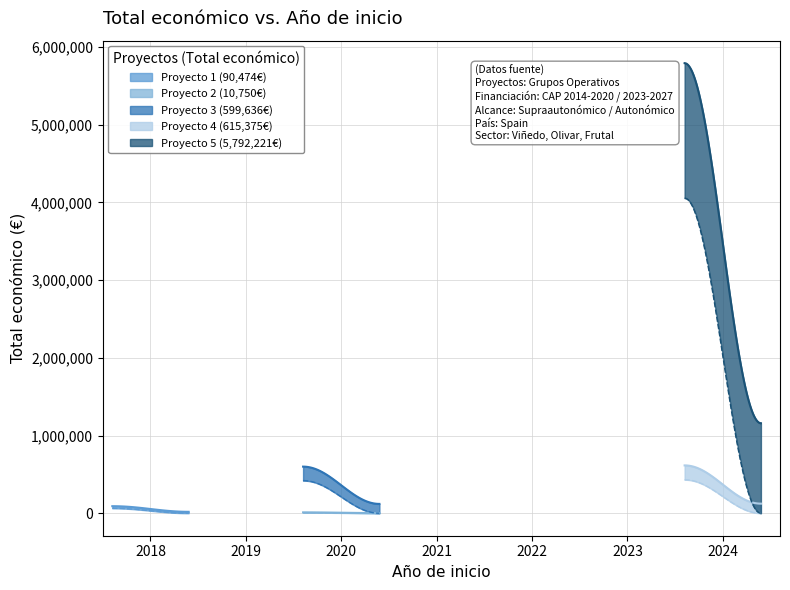

True or false: Año de finalización and Total económico intersect in this chart.

False